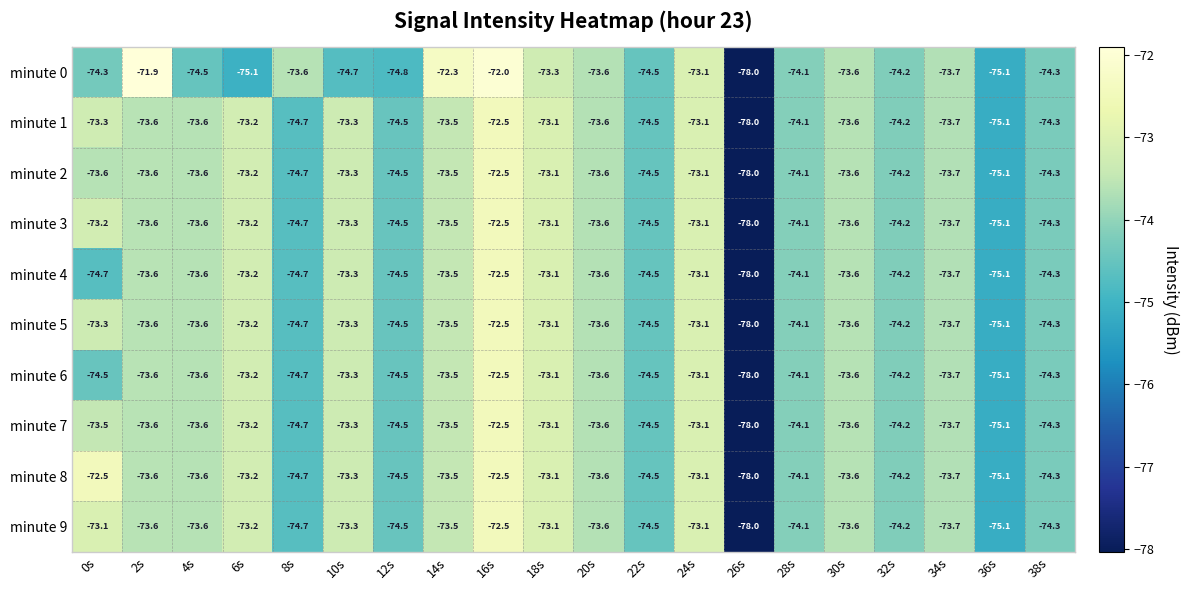

What is the minimum value for minute 8?

-78.0